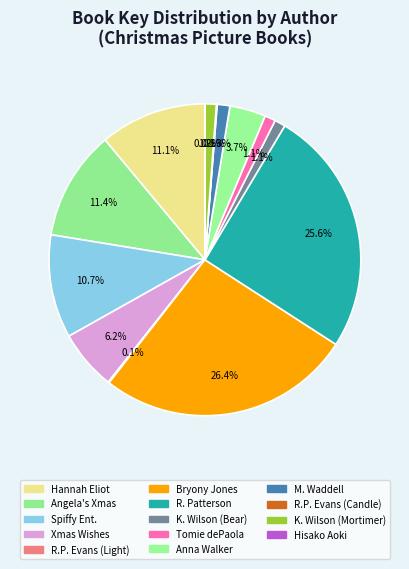

To the nearest percent, what is the average slice percentage?

7%